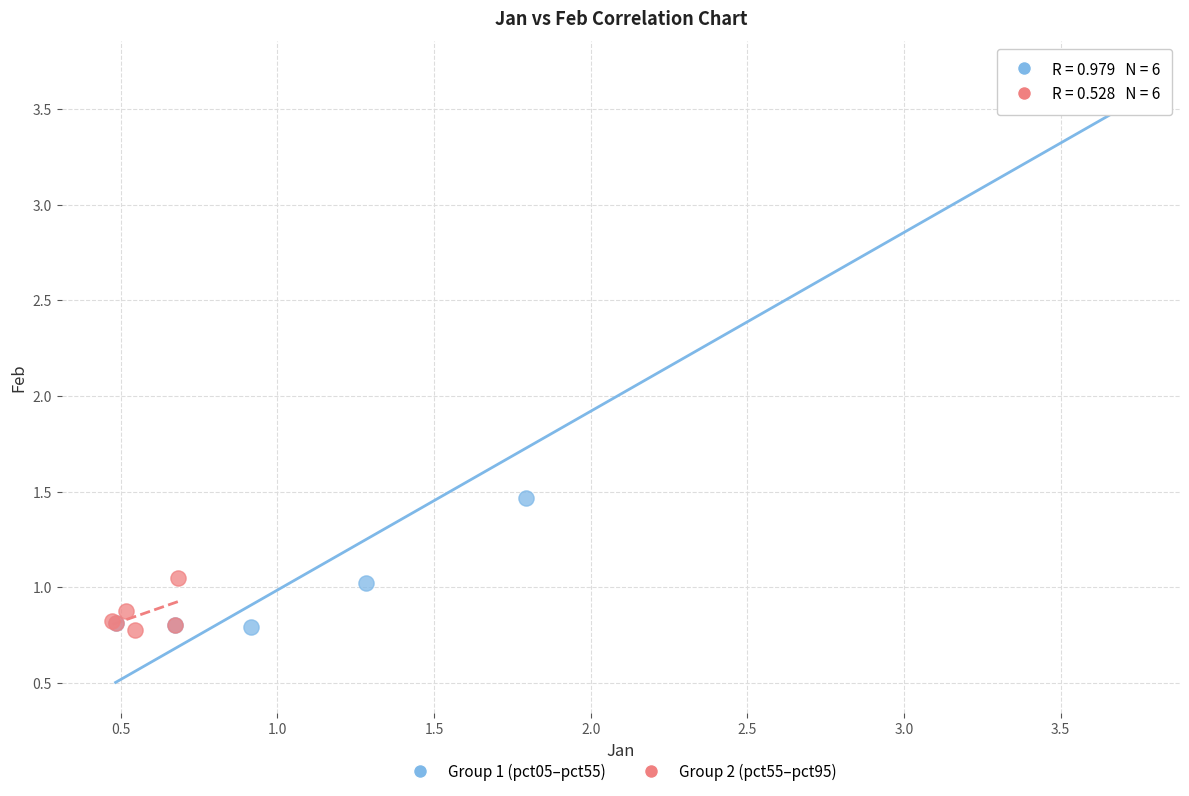

Which series has the largest Y range (max minus min)?

Group 1 (pct05–pct55)